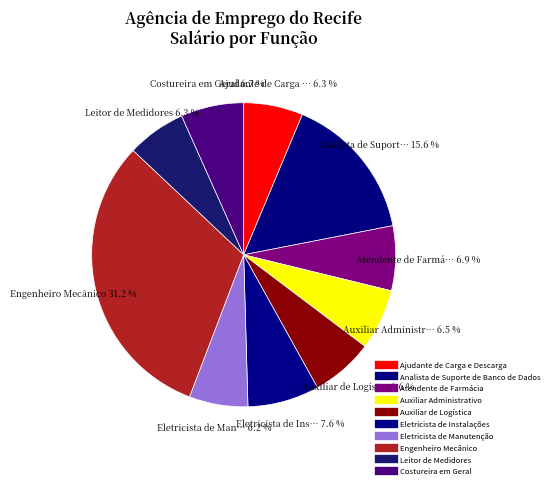

To the nearest percent, what is the difference between the Ajudante de Carga e Descarga and Engenheiro Mecânico slice percentages?

25%